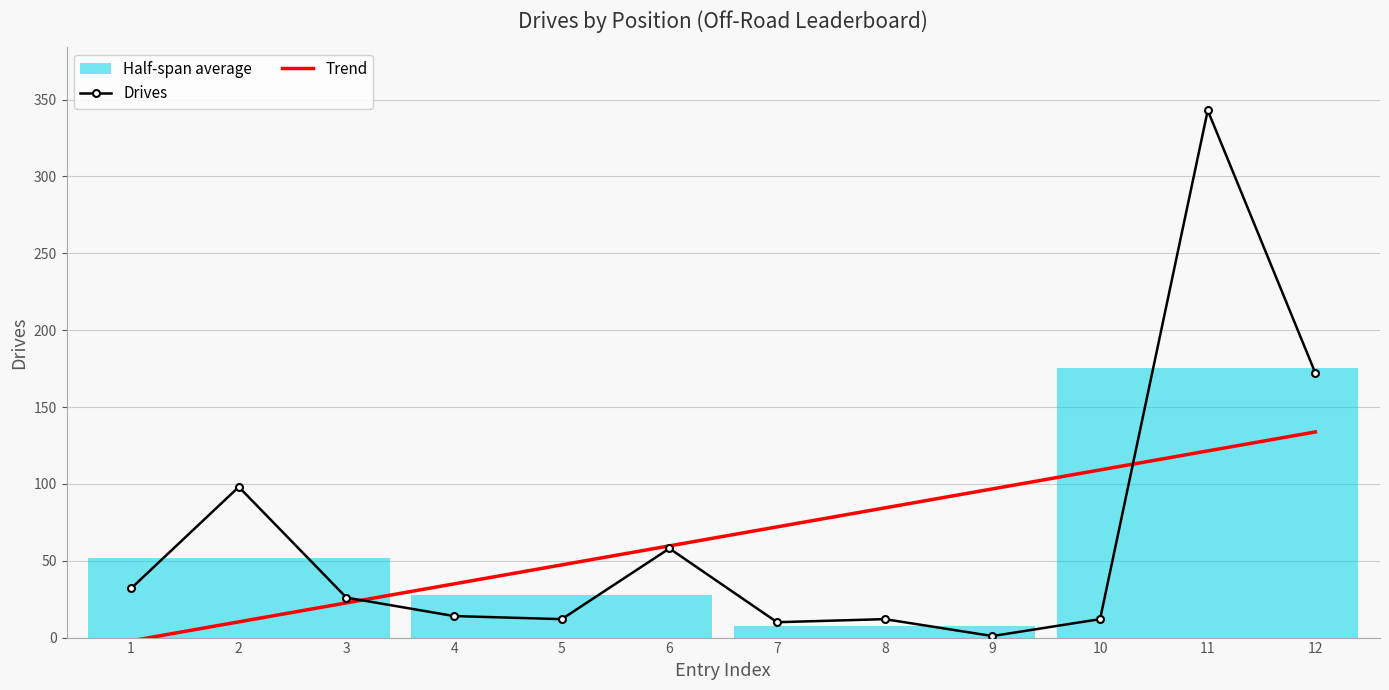

Which has a higher value, 6 or 10?

6